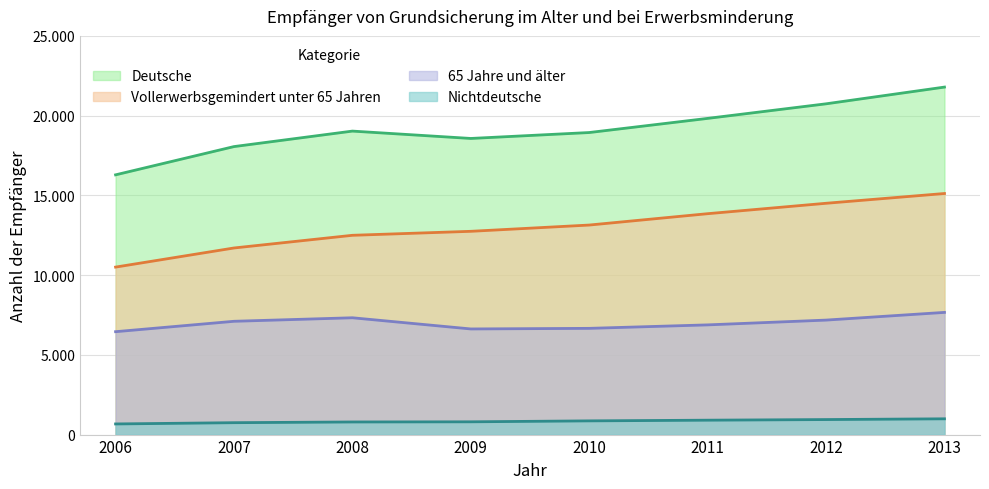

Rank the series by their maximum value, from highest to lowest.

Deutsche, Vollerwerbsgemindert unter 65 Jahren, 65 Jahre und älter, Nichtdeutsche